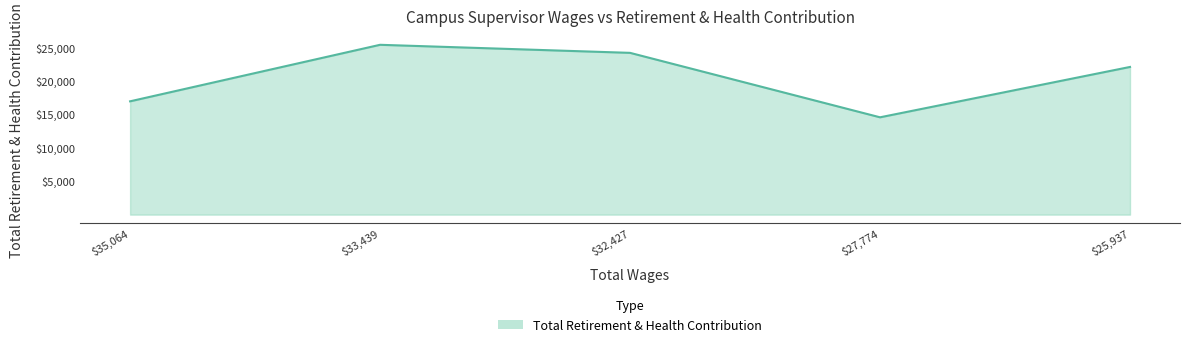

Reading right to left, what are all the values shown in this chart?

22090	14557	24198	25403	16948